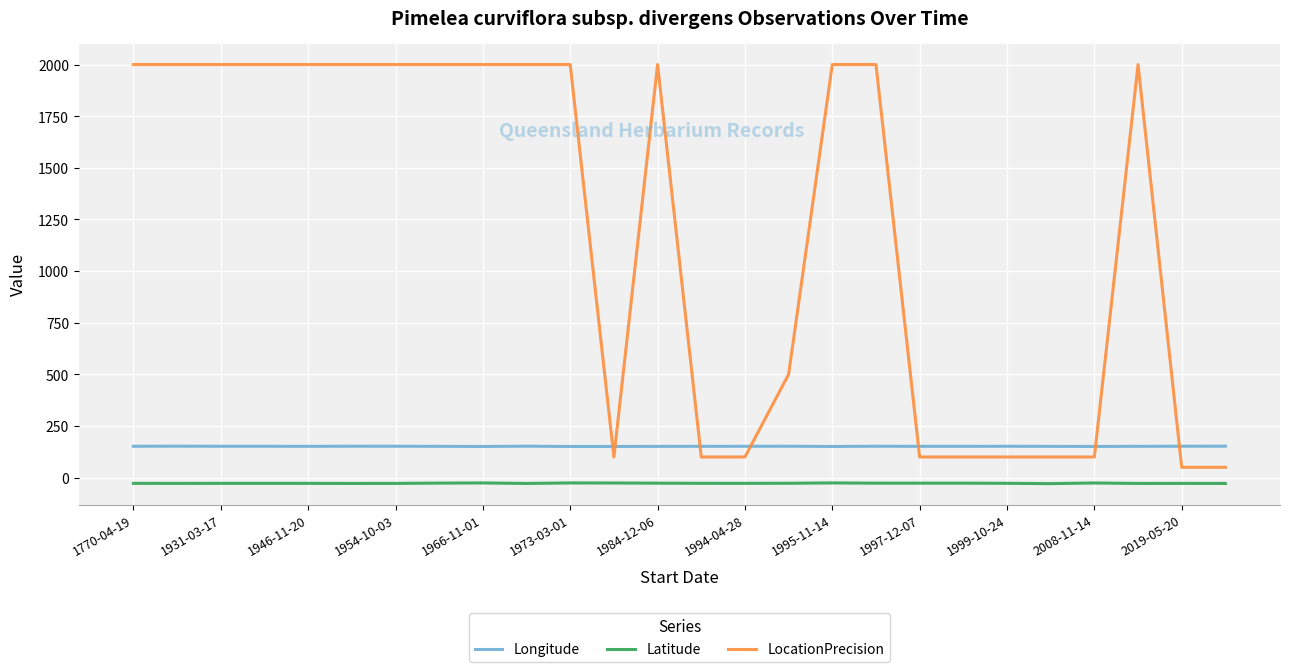

After their last crossing, which series has the higher values: Longitude or LocationPrecision?

Longitude